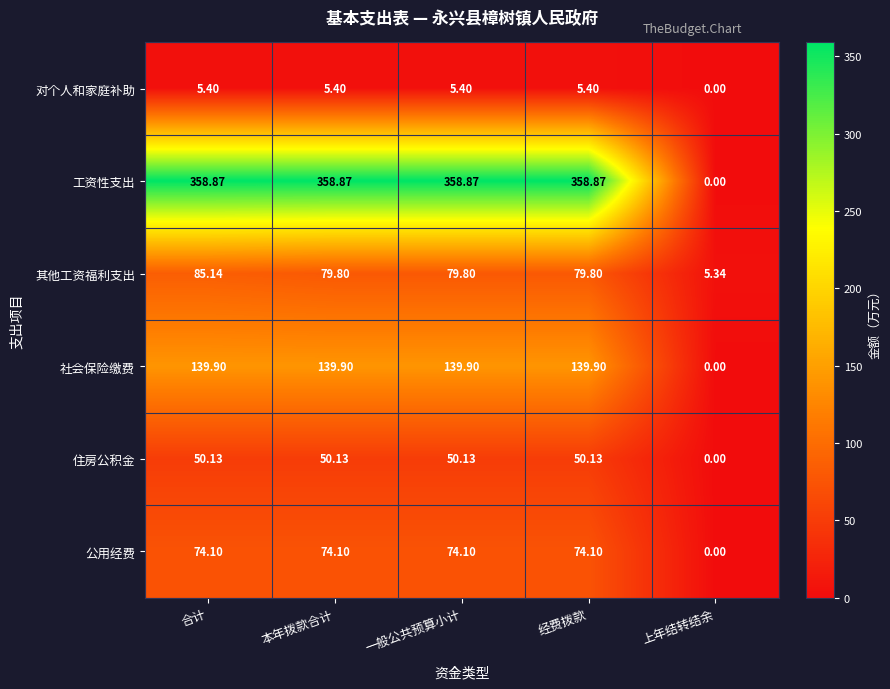

Rank the series at 一般公共预算小计 from highest to lowest value.

工资性支出, 社会保险缴费, 其他工资福利支出, 公用经费, 住房公积金, 对个人和家庭补助